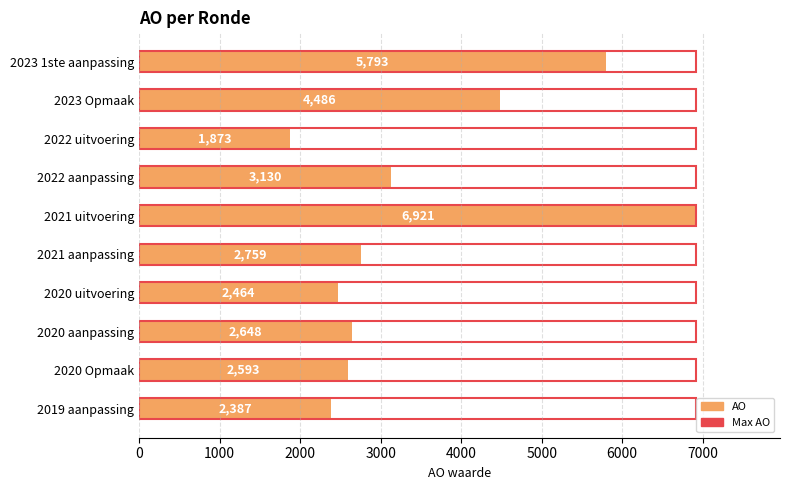

Which series has the widest spread of values?

AO